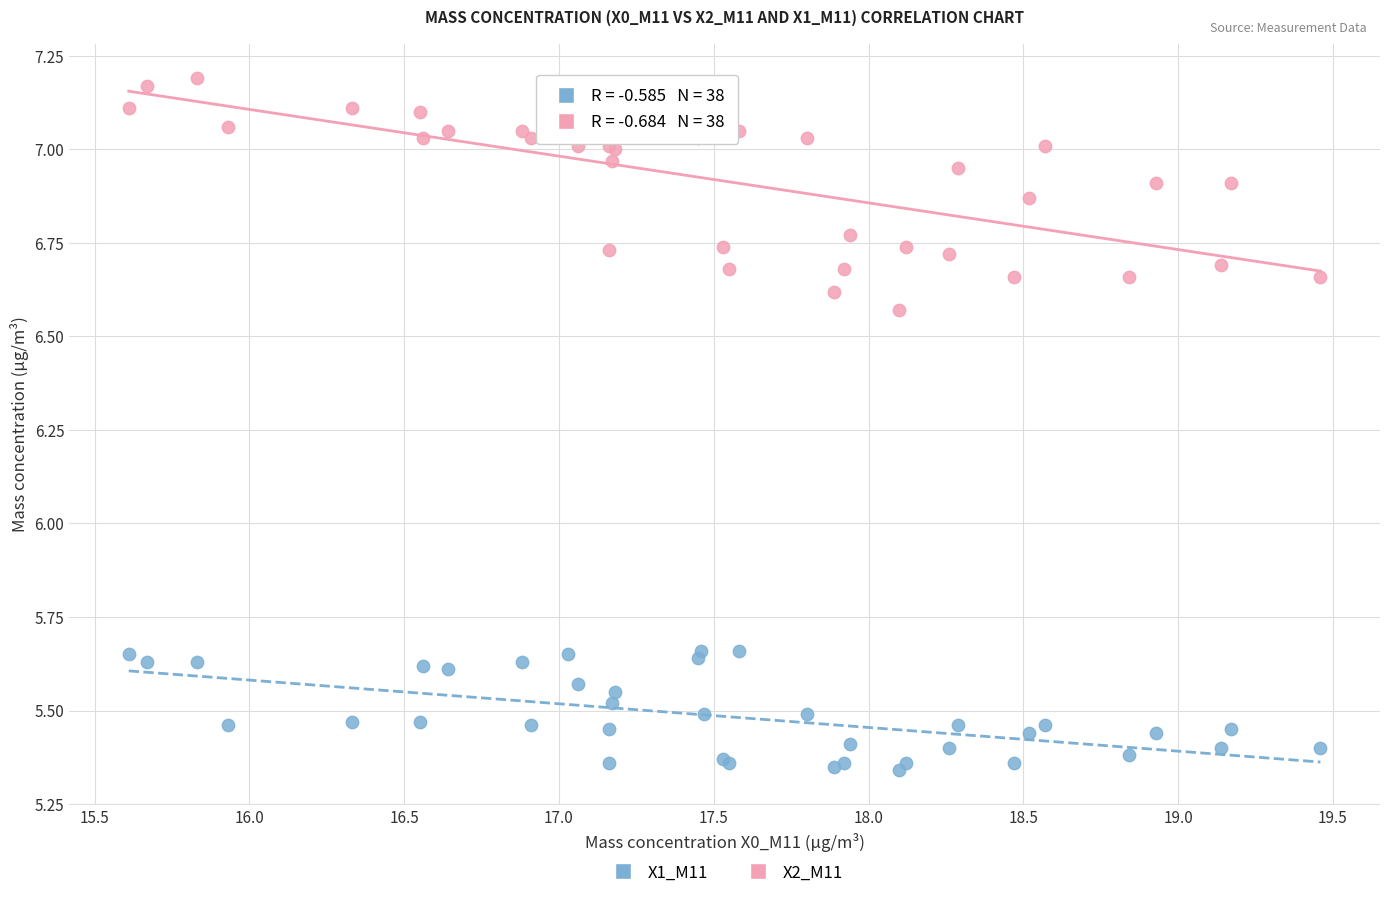

Which series has the widest spread of Y values?

X2_M11